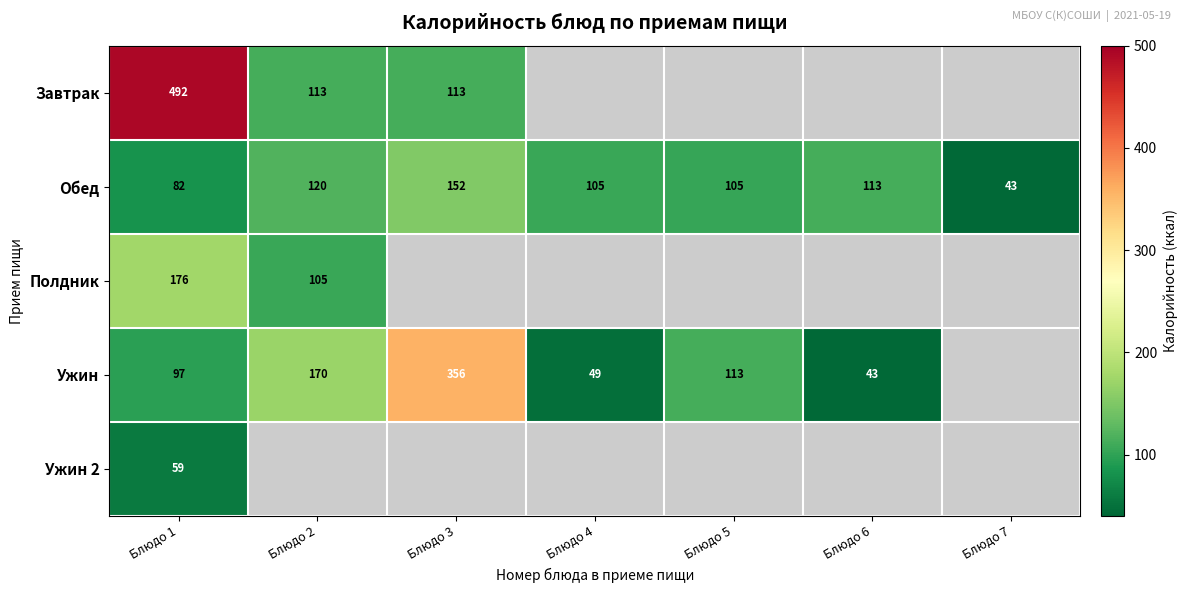

What is the minimum value for Обед?

43.0